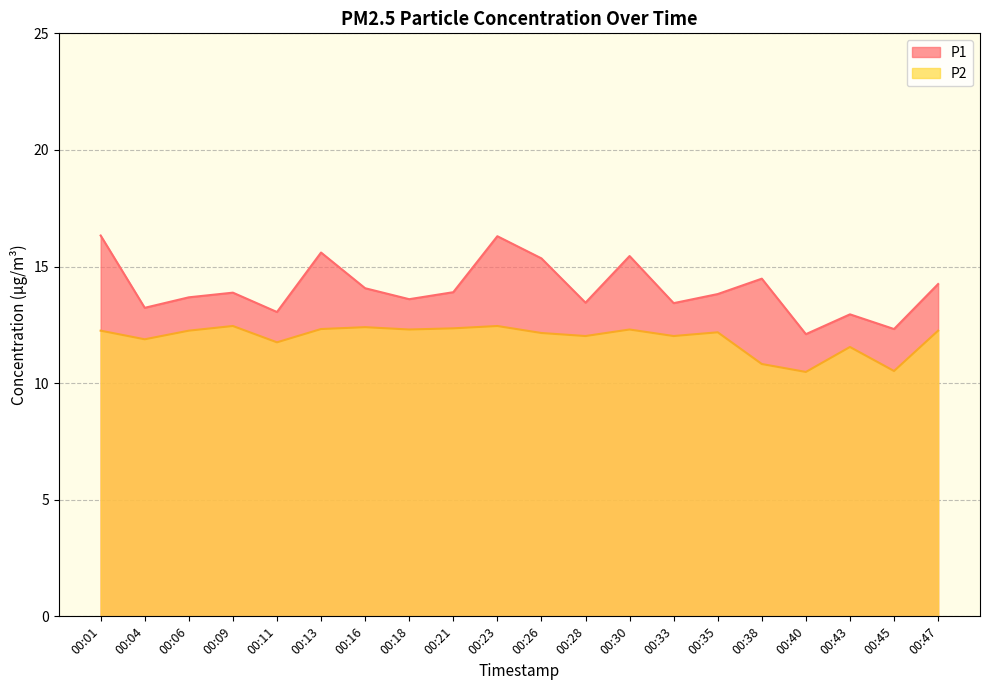

List the labels in order of P2 value, smallest first.

00:40, 00:45, 00:38, 00:43, 00:11, 00:04, 00:28, 00:33, 00:26, 00:35, 00:01, 00:06, 00:47, 00:18, 00:30, 00:13, 00:21, 00:16, 00:09, 00:23